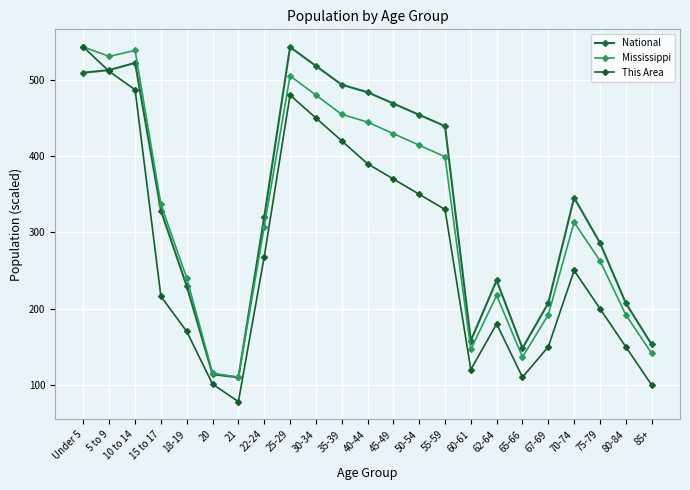

What is the difference between the maximum and second lowest values in the National series?

429.1